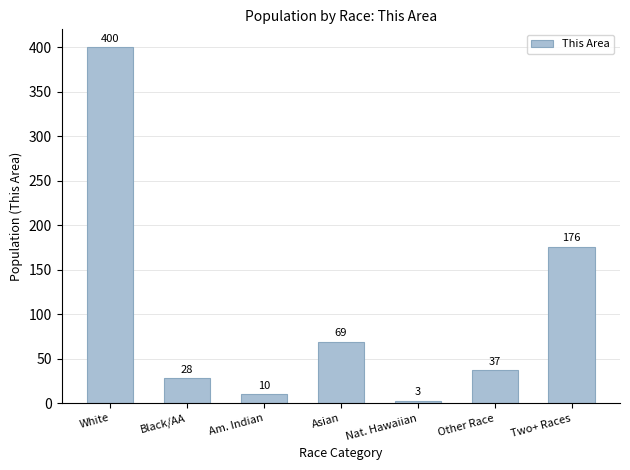

What is the value of the 3rd bar from the left?

10